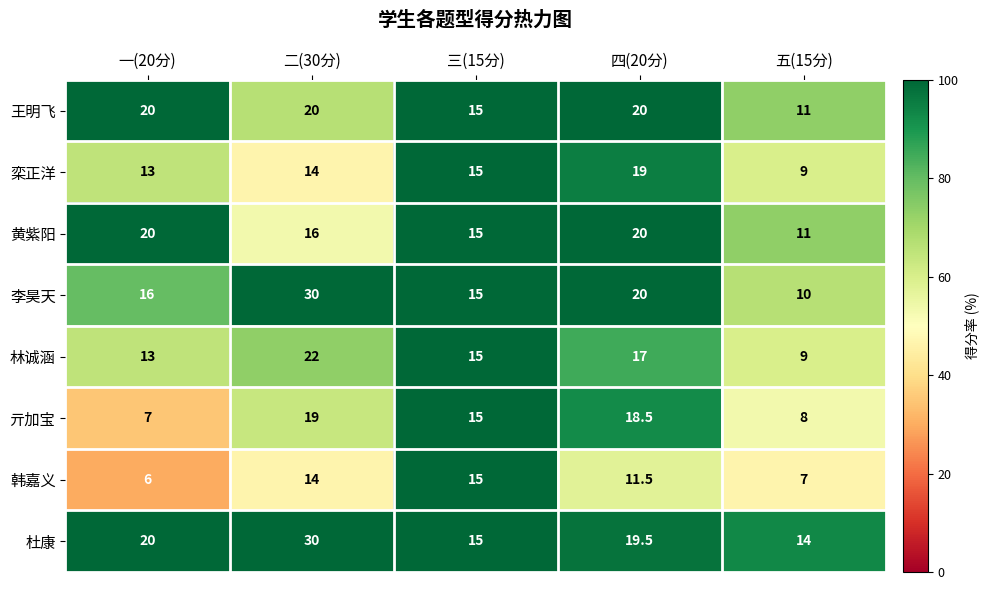

What is the greatest value displayed?

30.0